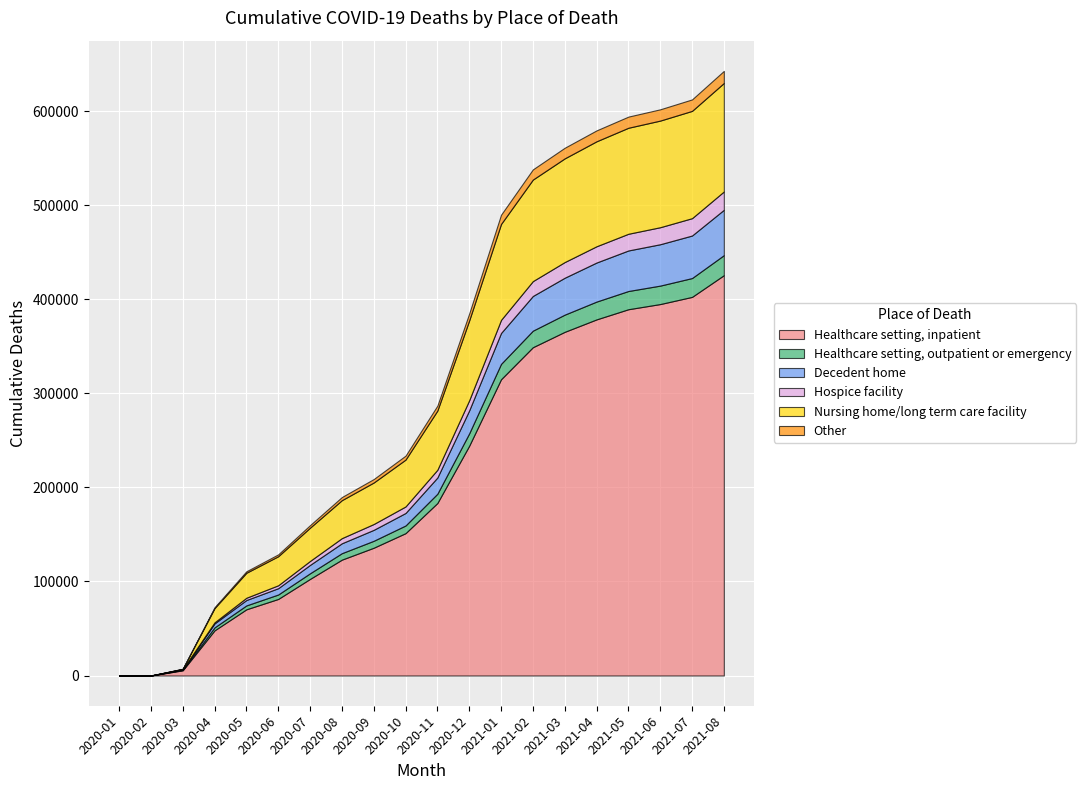

Between 2021-03 and 2020-09, which is larger?

2021-03